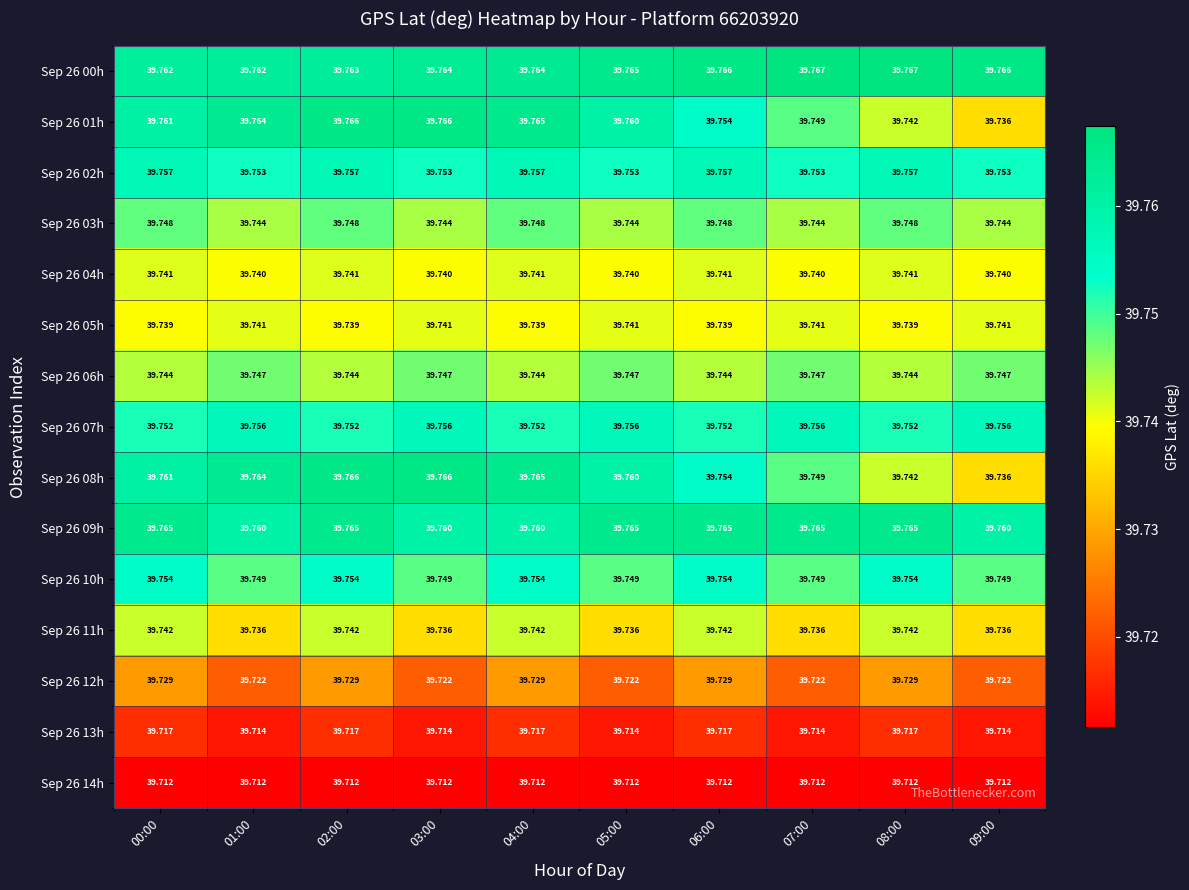

Count the number of data series in this chart.

15